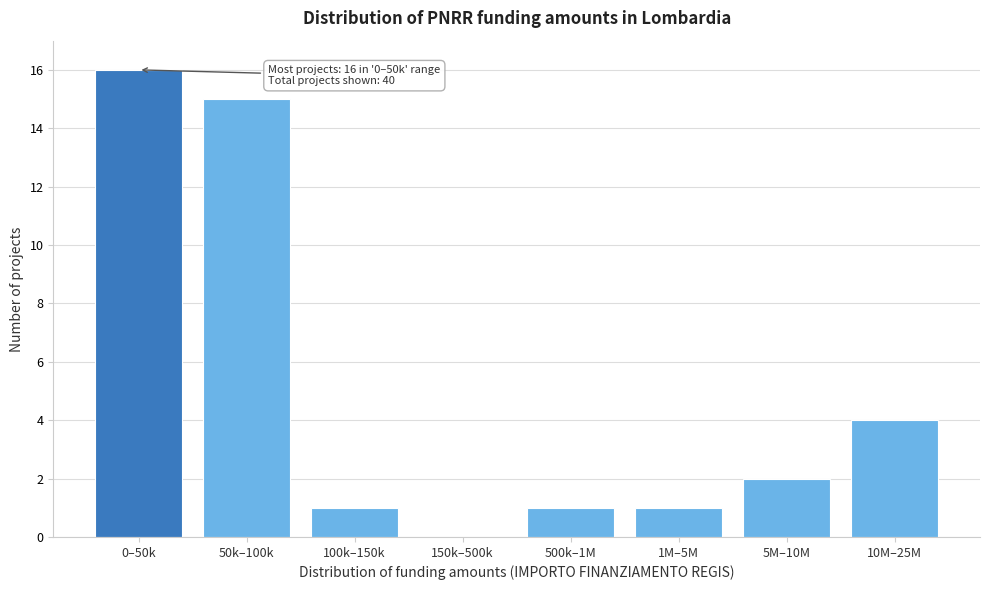

Reading right to left, extract all data points from this chart.

10M–25M=4	5M–10M=2	1M–5M=1	500k–1M=1	150k–500k=0	100k–150k=1	50k–100k=15	0–50k=16